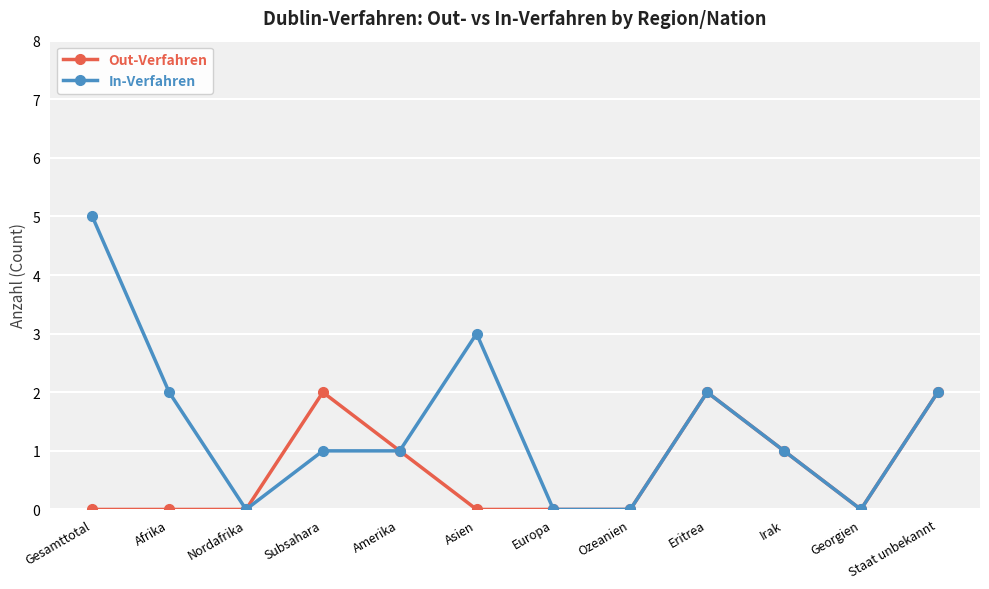

How many series are shown in this chart?

2